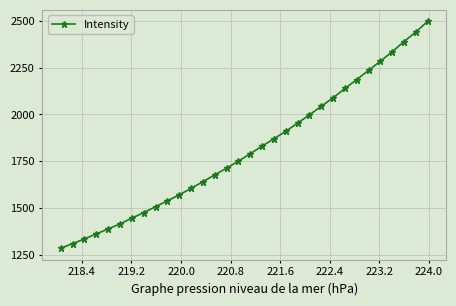

What is the smallest value displayed?

1284.1